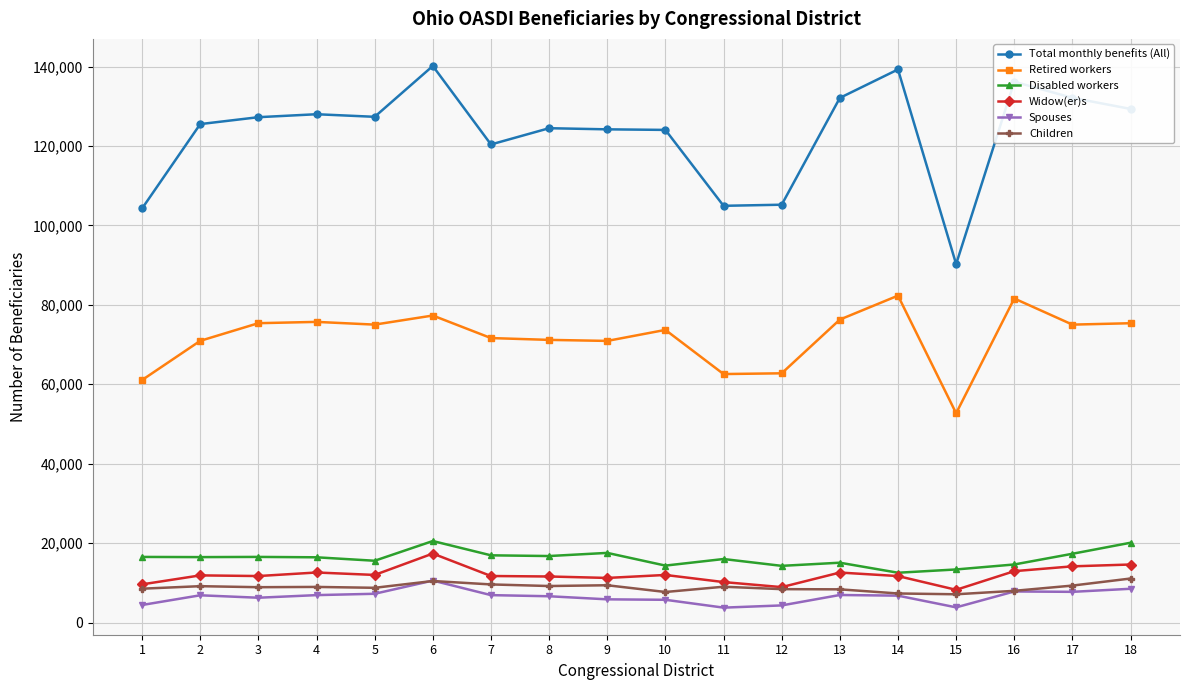

The value of Disabled workers at 7 is 16934. True or false?

True